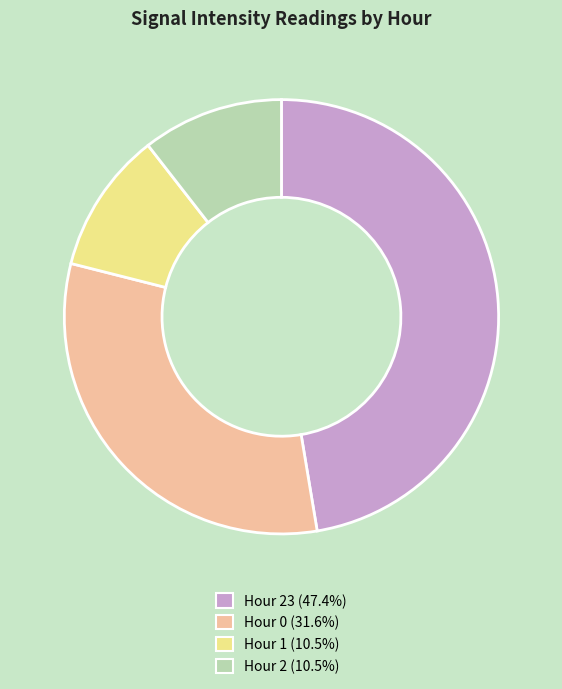

Does any single category account for the majority?

No